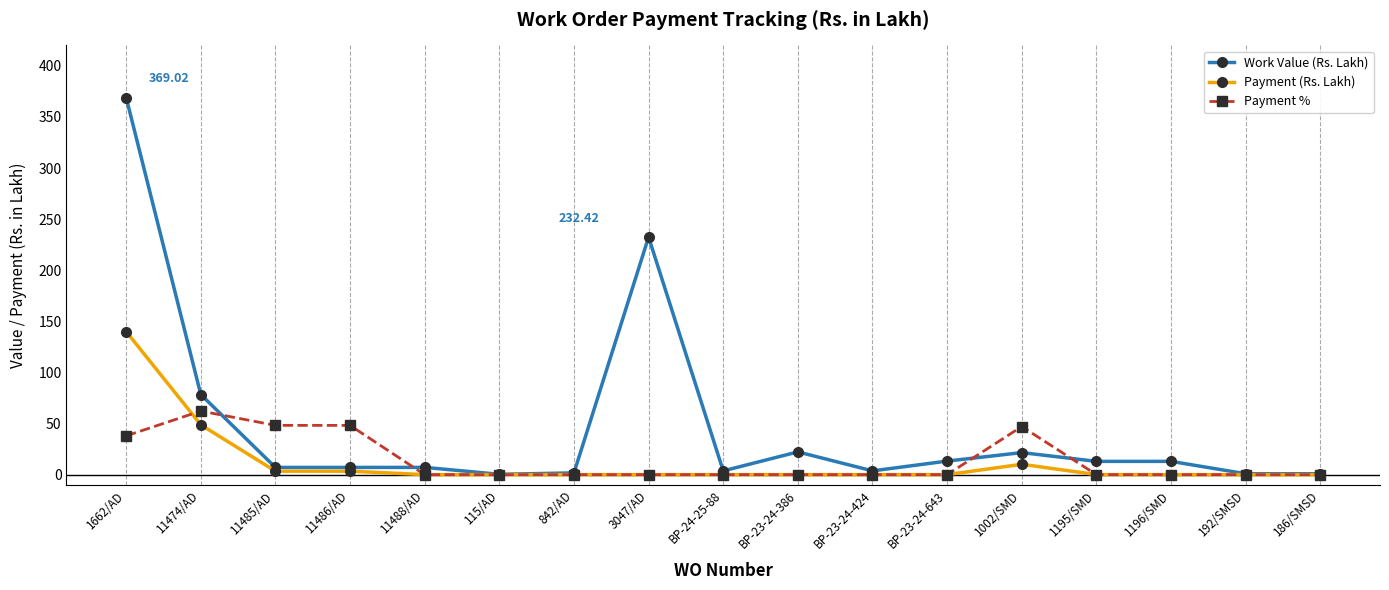

What position from the left is BP-24-25-88?

9